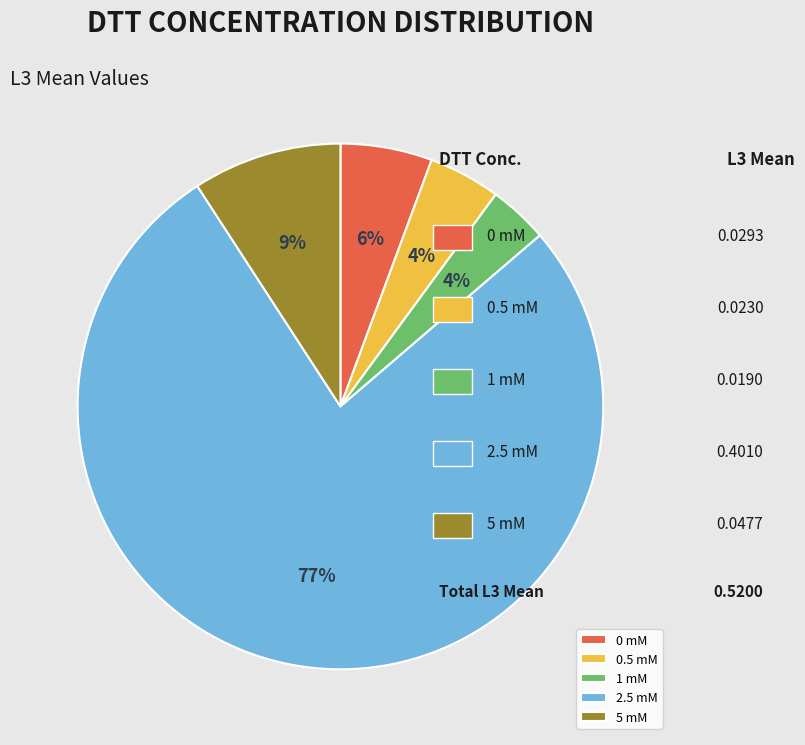

Which slice is the largest?

2.5 mM